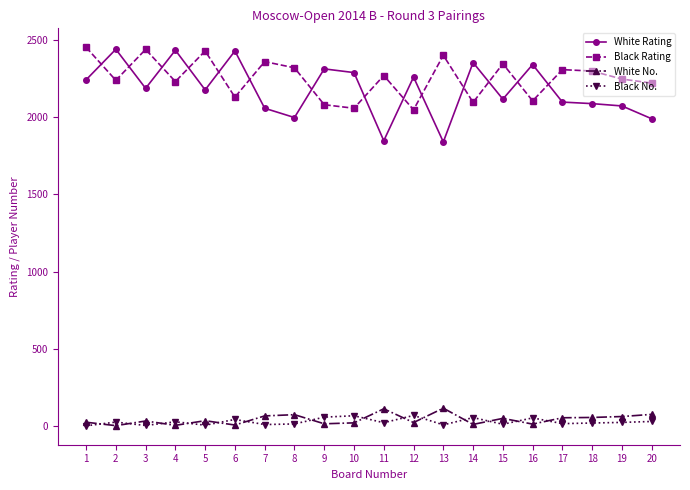

What is the difference between the second highest and minimum values in the White Rating series?

594